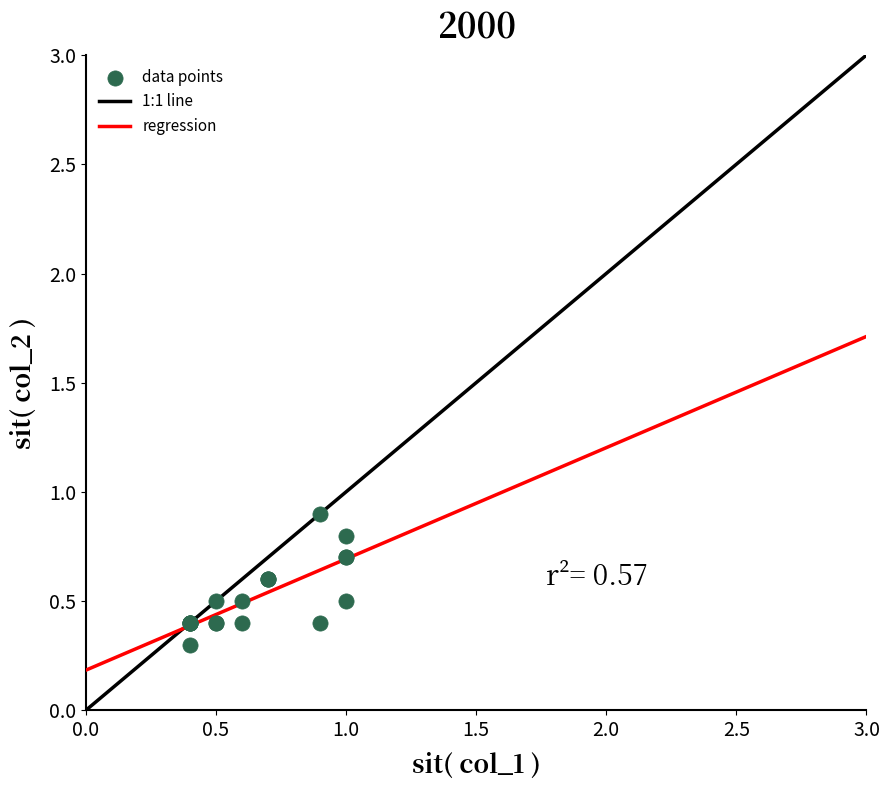

What Y value in the scatter plot is closest to 0?

0.3